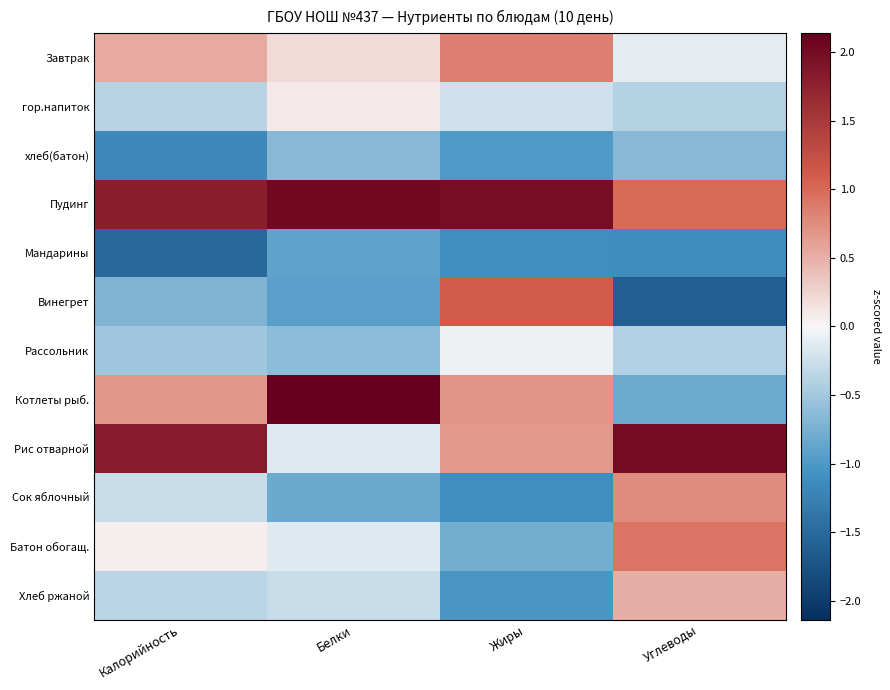

Reading left to right, what are all the values shown in this chart?

Завтрак: Калорийность=0.5	Белки=0.2	Жиры=0.9	Углеводы=-0.1
гор.напиток: Калорийность=-0.4	Белки=0.1	Жиры=-0.2	Углеводы=-0.4
хлеб(батон): Калорийность=-1.2	Белки=-0.7	Жиры=-1.0	Углеводы=-0.7
Пудинг: Калорийность=1.8	Белки=2.0	Жиры=2.0	Углеводы=1.0
Мандарины: Калорийность=-1.5	Белки=-0.9	Жиры=-1.1	Углеводы=-1.1
Винегрет: Калорийность=-0.7	Белки=-0.9	Жиры=1.1	Углеводы=-1.6
Рассольник: Калорийность=-0.5	Белки=-0.6	Жиры=-0.1	Углеводы=-0.4
Котлеты рыб.: Калорийность=0.7	Белки=2.1	Жиры=0.7	Углеводы=-0.8
Рис отварной: Калорийность=1.8	Белки=-0.1	Жиры=0.7	Углеводы=2.0
Сок яблочный: Калорийность=-0.3	Белки=-0.8	Жиры=-1.1	Углеводы=0.8
Батон обогащ.: Калорийность=0.1	Белки=-0.1	Жиры=-0.8	Углеводы=0.9
Хлеб ржаной: Калорийность=-0.4	Белки=-0.3	Жиры=-1.0	Углеводы=0.5